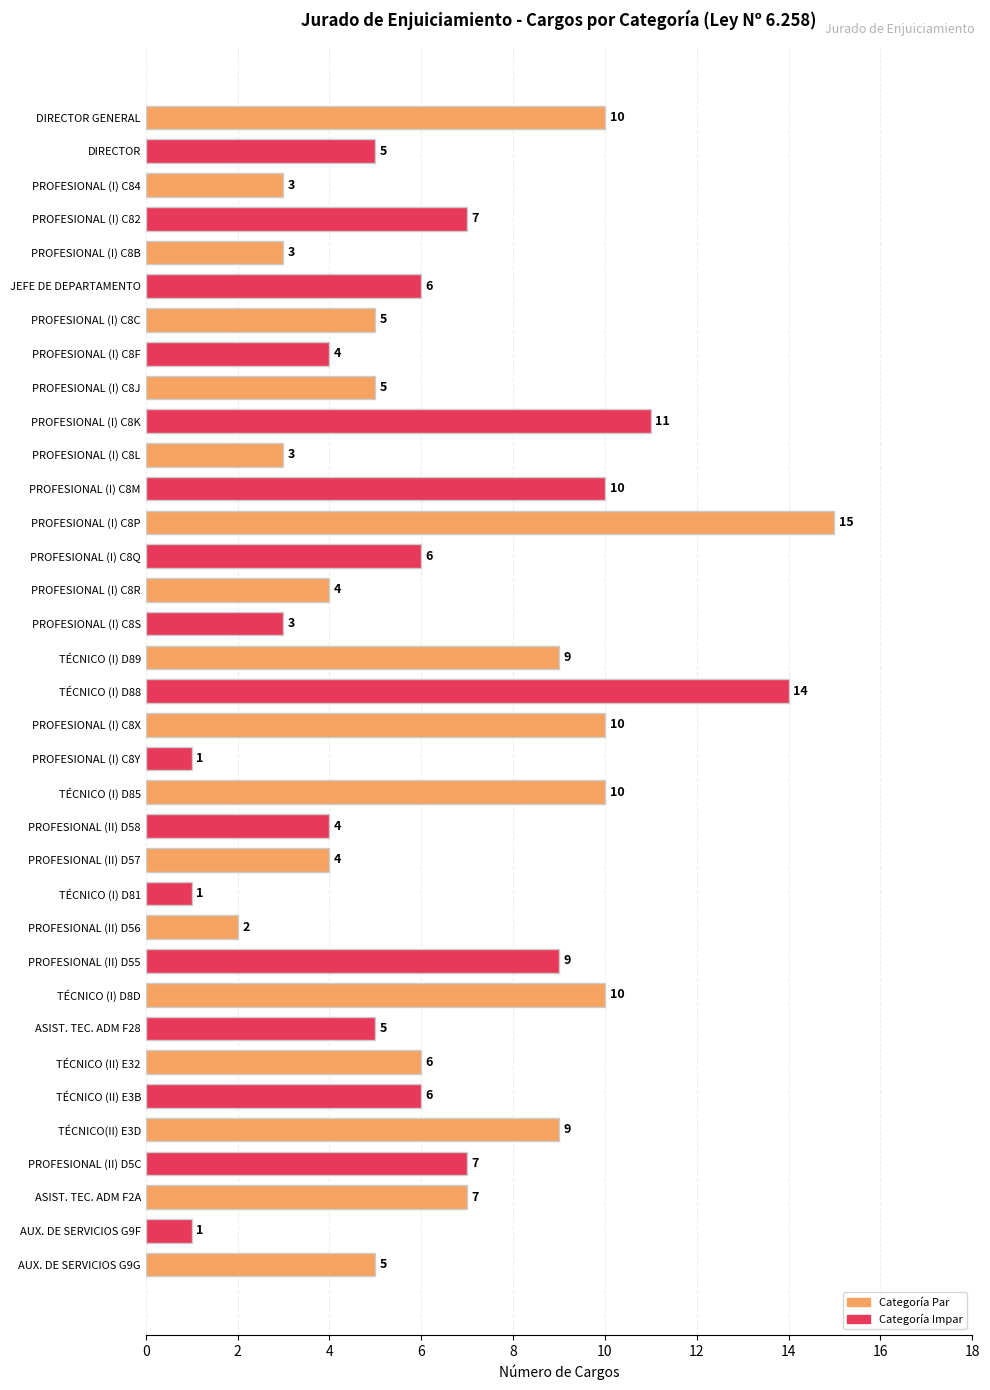

What is the change in value from PROFESIONAL (I) C8J to ASIST. TEC. ADM F2A?

+2